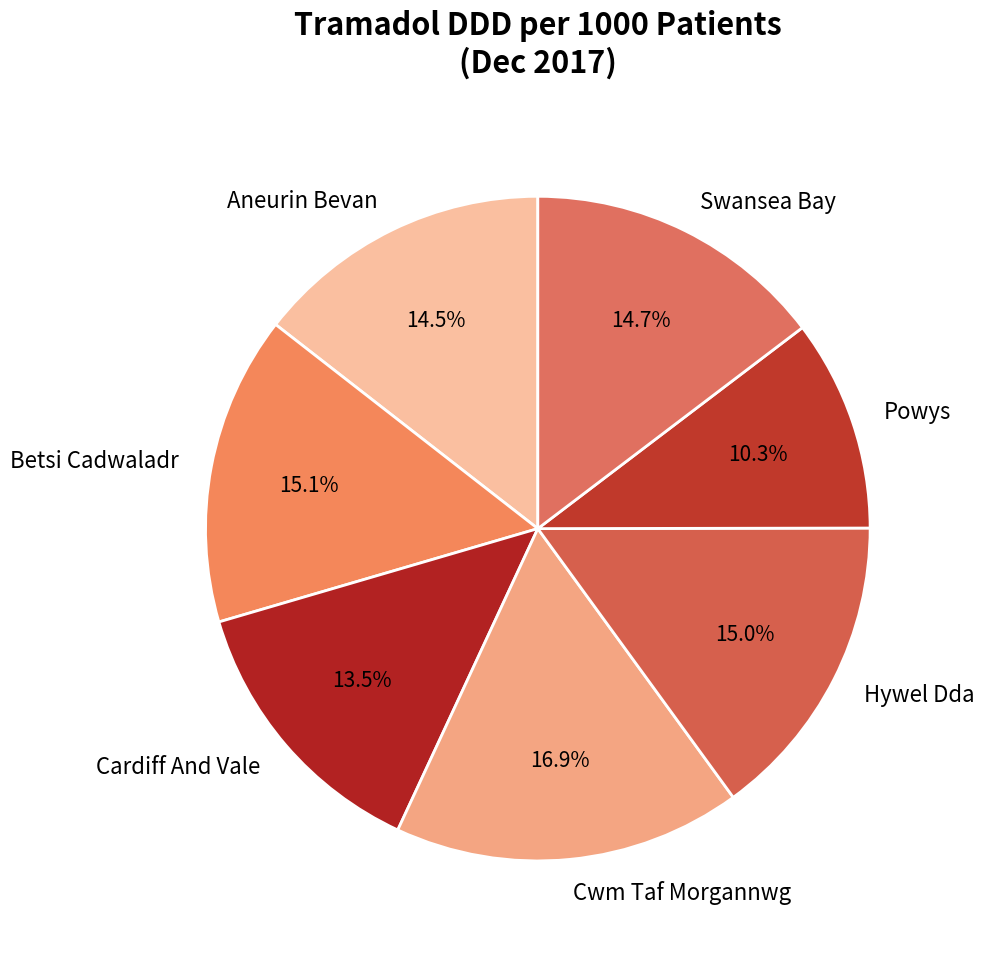

Is Aneurin Bevan the majority of the pie?

No